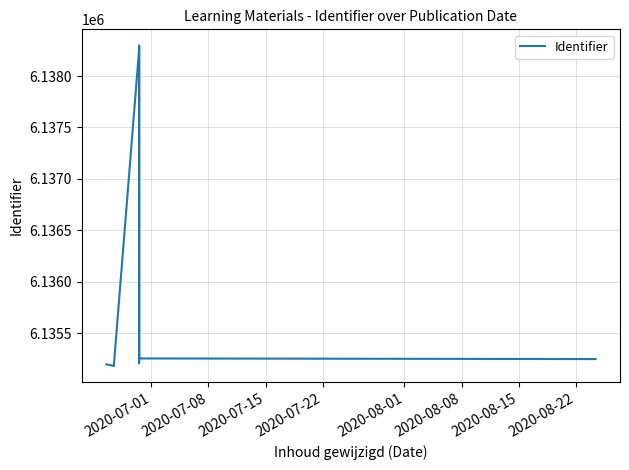

The chart shows a value of 8488337 at 2020-08-22. True or false?

False